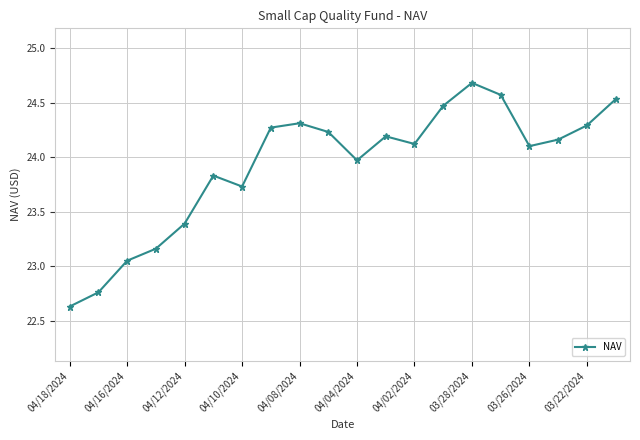

What is the minimum value shown in the chart?

22.6